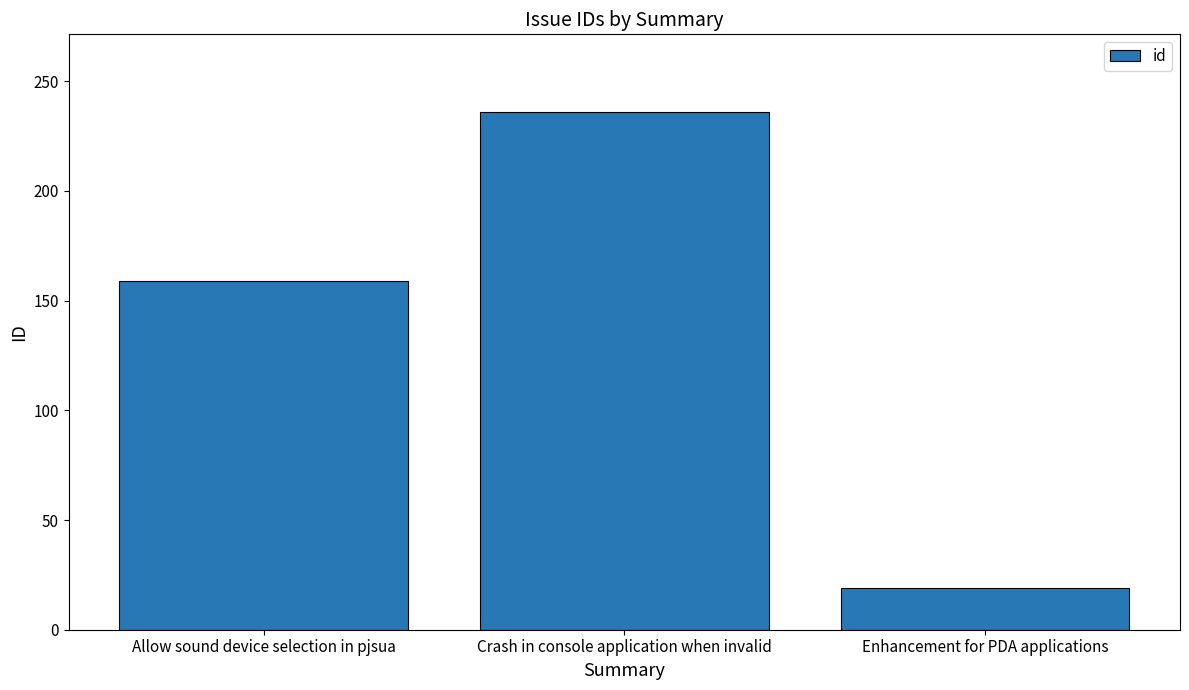

What is the sum of the values at Crash in console application when invalid and Allow sound device selection in pjsua?

395